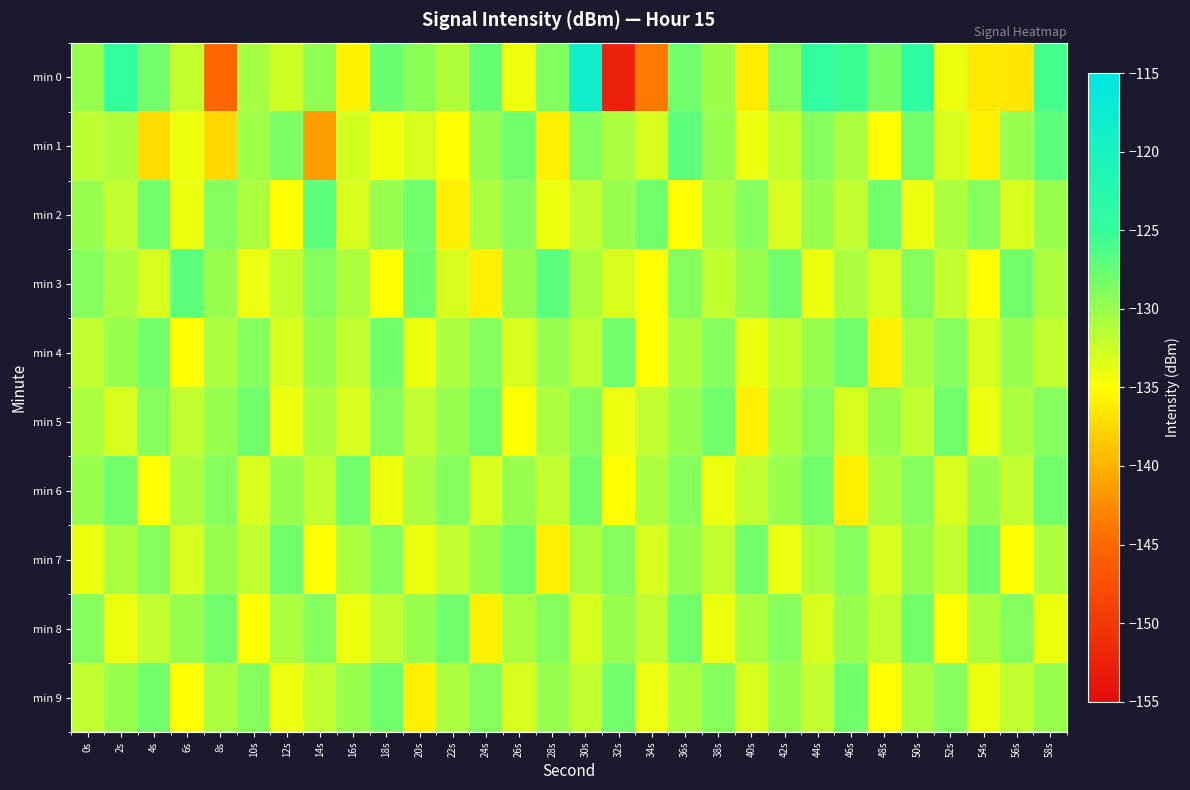

At which category is the sum across all series the highest?

30s